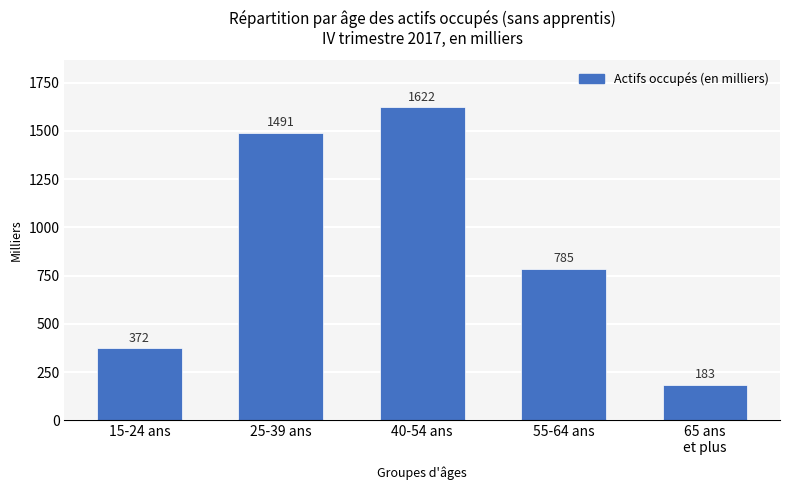

The chart shows a value of 144.2 at 15-24 ans. True or false?

False